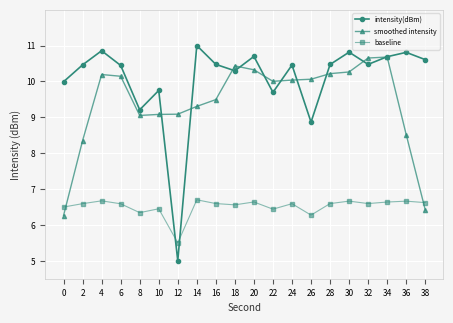

What is the difference between the maximum and minimum values in the smoothed intensity series?

4.4